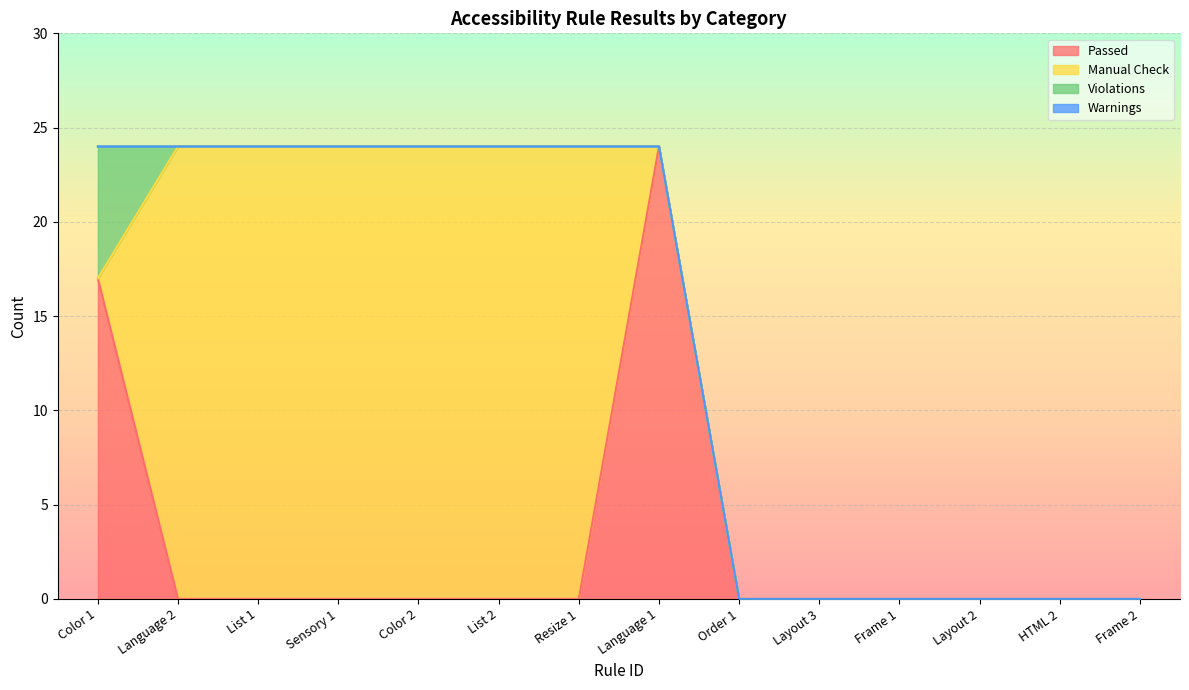

How many lines are shown in the chart?

4